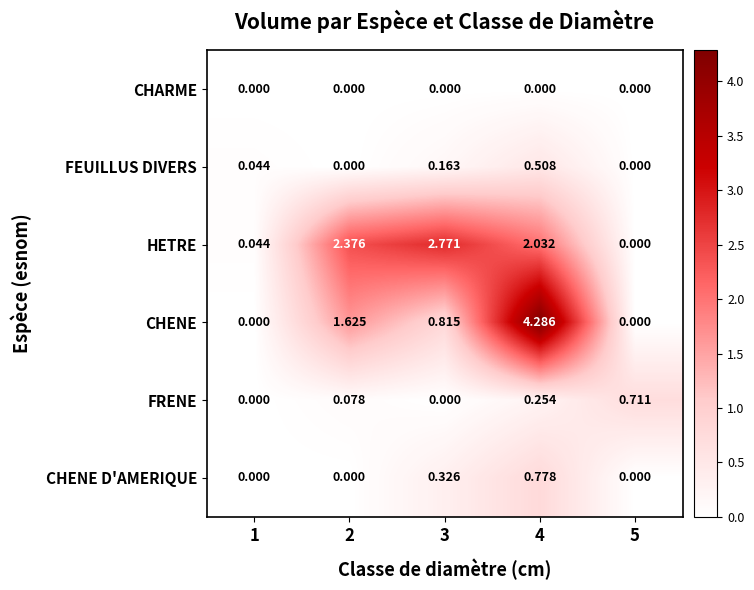

Which series has the largest total across all categories?

HETRE